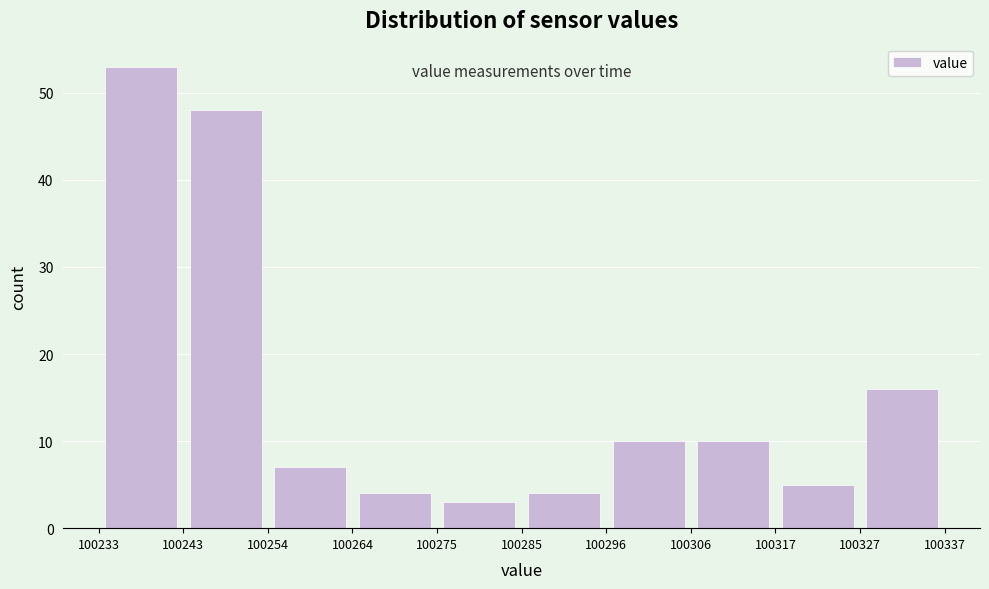

Over which range of the x-axis is the bar tallest?

100233 to 100243